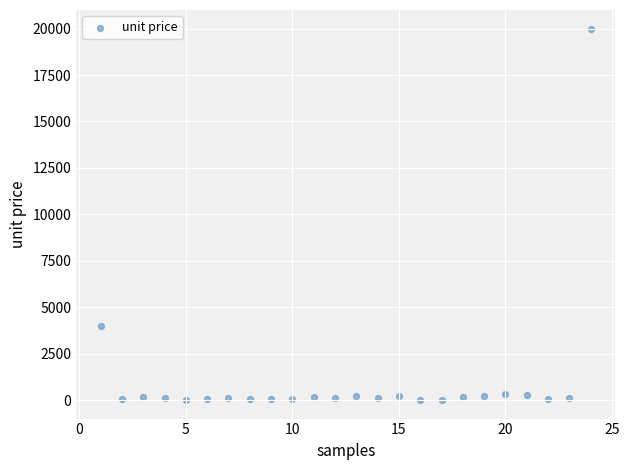

What is the range of Y values (max minus min)?

19987.5